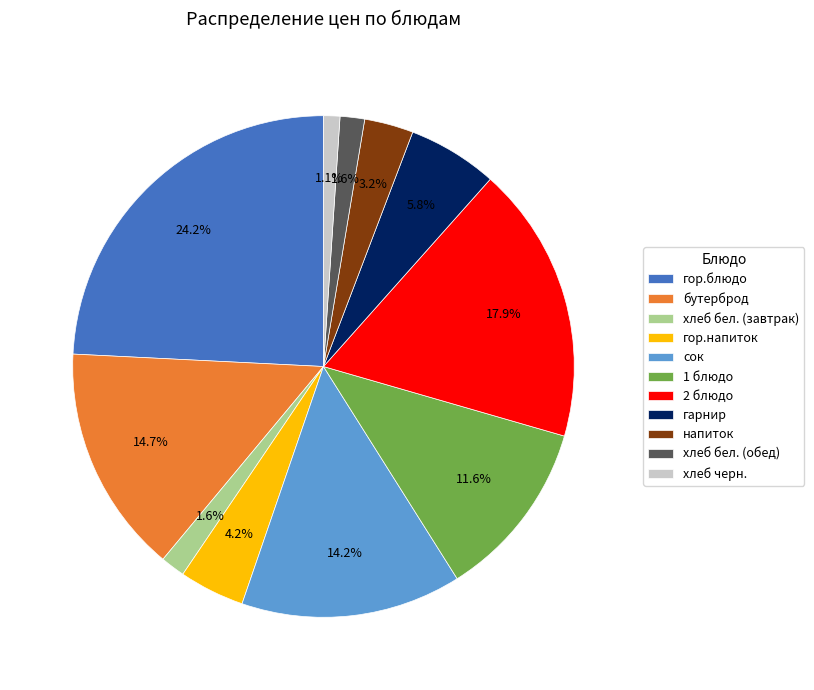

Which has a higher value, бутерброд or хлеб черн.?

бутерброд